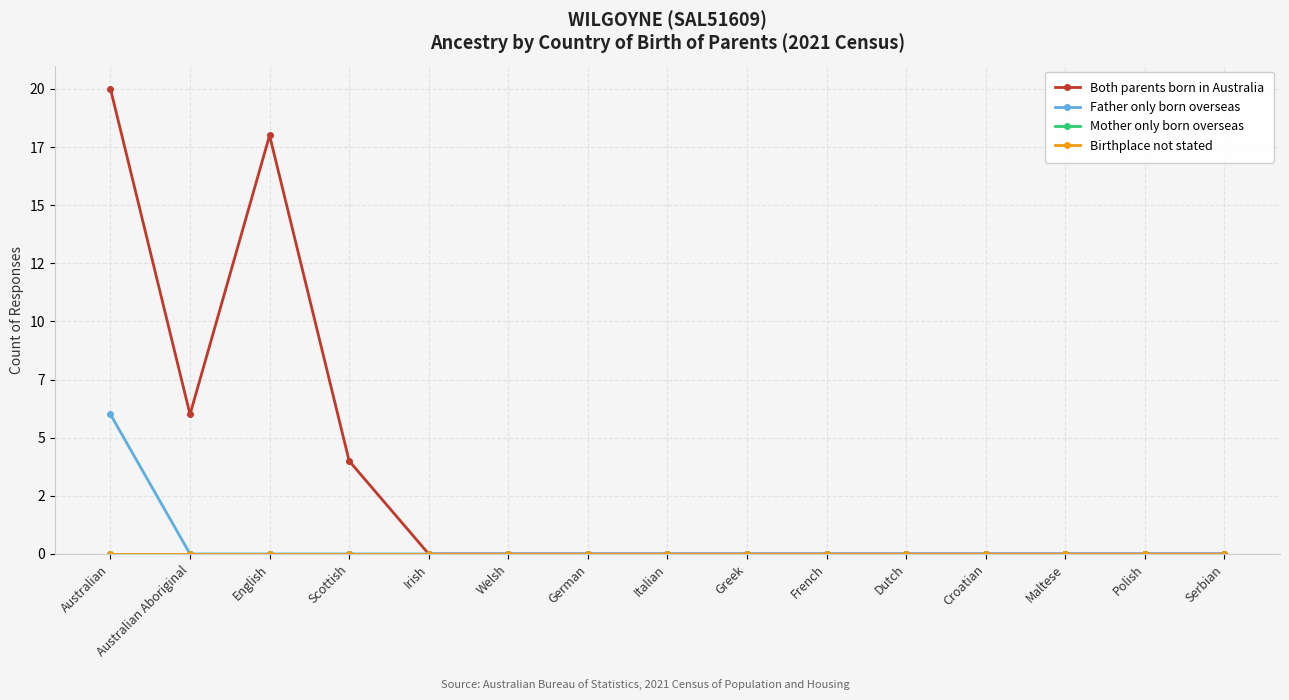

Reading left to right, what are all the values shown in this chart?

Both parents born in Australia: 20	6	18	4	0	0	0	0	0	0	0	0	0	0	0
Father only born overseas: 6	0	0	0	0	0	0	0	0	0	0	0	0	0	0
Mother only born overseas: 0	0	0	0	0	0	0	0	0	0	0	0	0	0	0
Birthplace not stated: 0	0	0	0	0	0	0	0	0	0	0	0	0	0	0